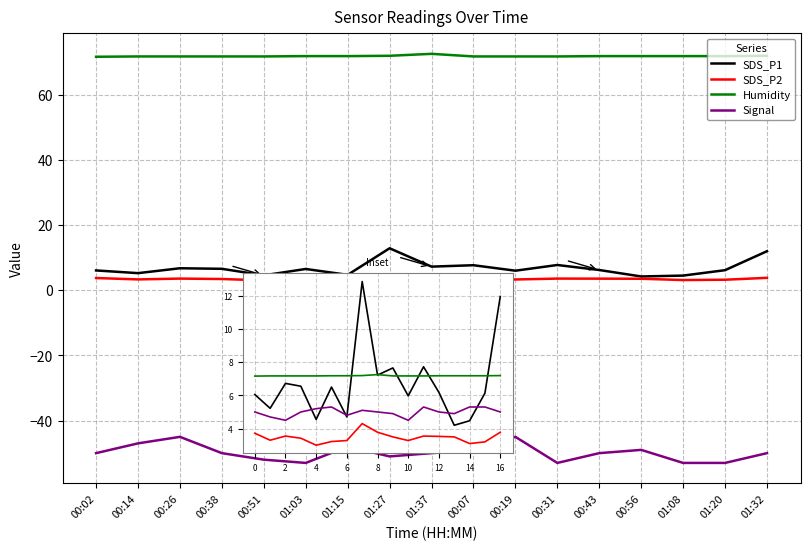

Which has a higher value, 6 or 14?

6